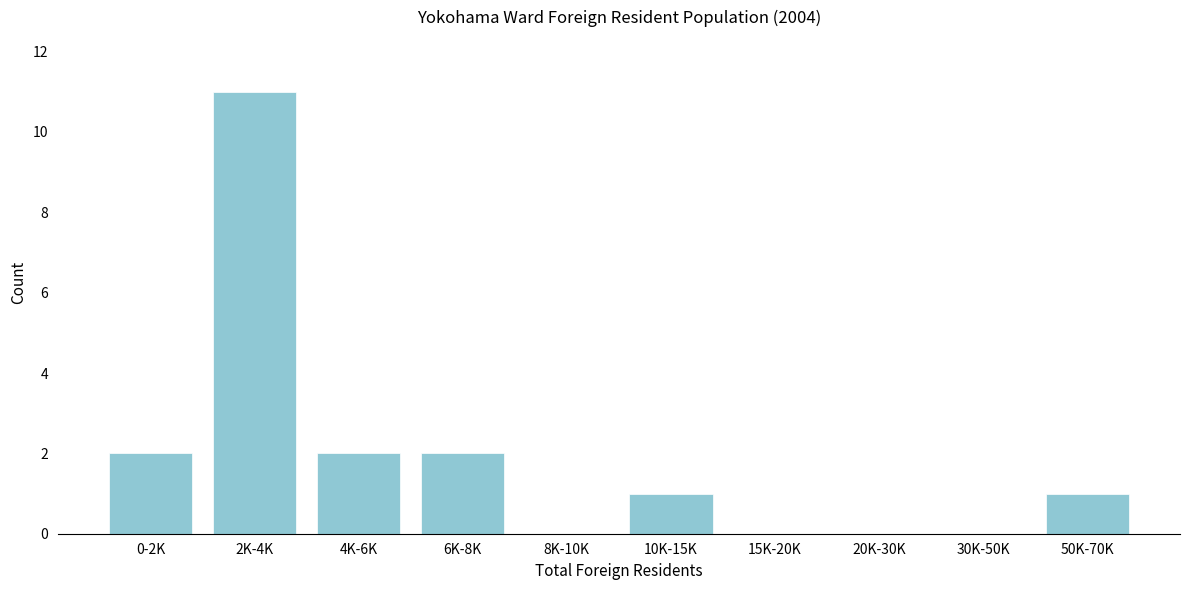

Reading left to right, transcribe all the data shown in this chart.

0-2K=2	2K-4K=11	4K-6K=2	6K-8K=2	8K-10K=0	10K-15K=1	15K-20K=0	20K-30K=0	30K-50K=0	50K-70K=1